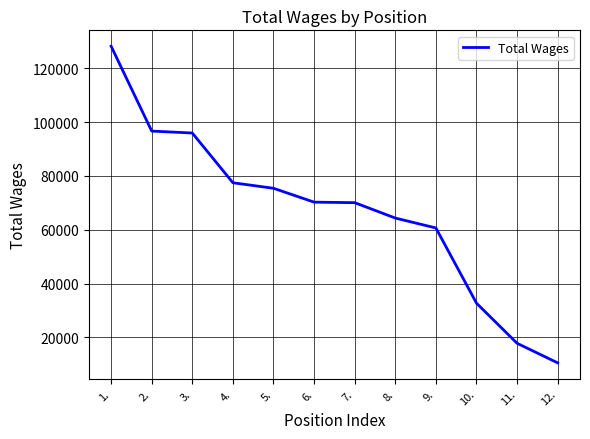

What is the difference between the maximum and second lowest values?

110456